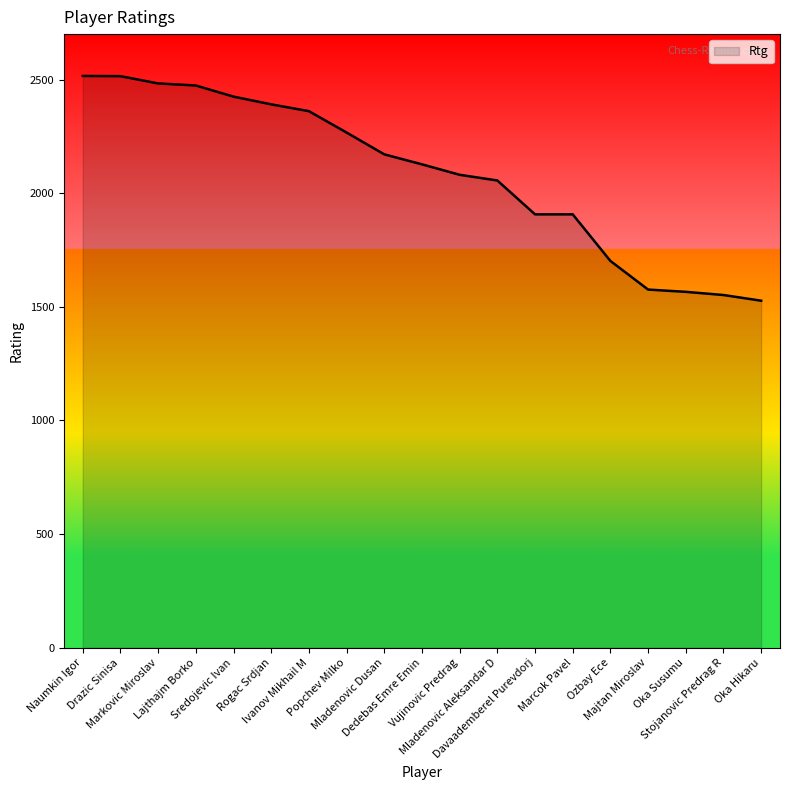

Is it true that the value at Stojanovic Predrag R is 1009?

False